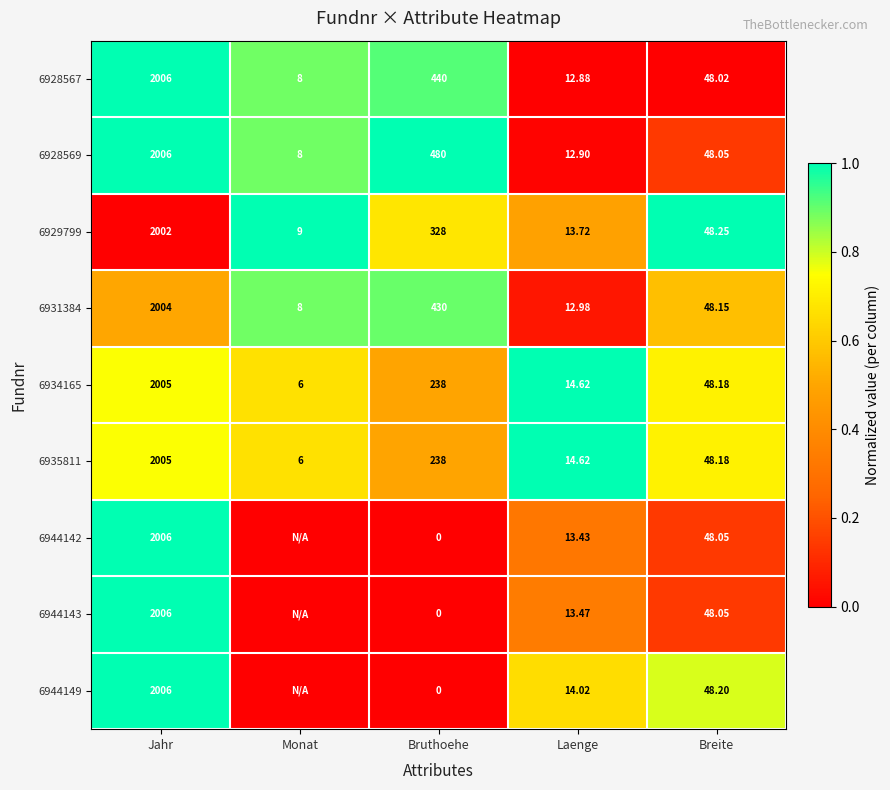

Which category has the highest value in the 6935811 series?

Jahr